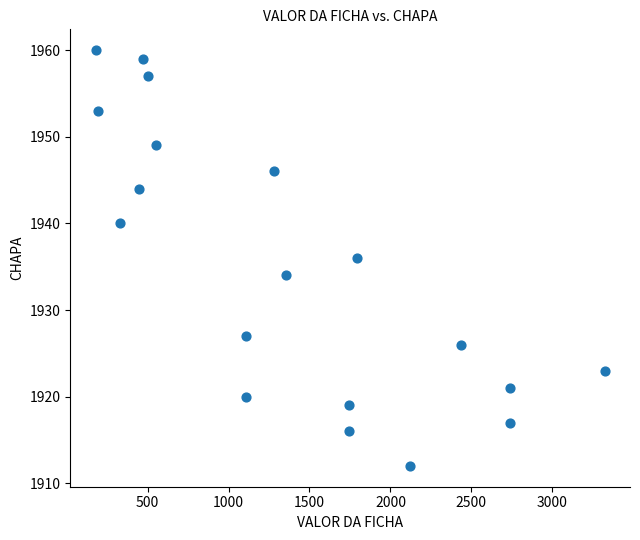

What is the range of Y values (max minus min)?

48